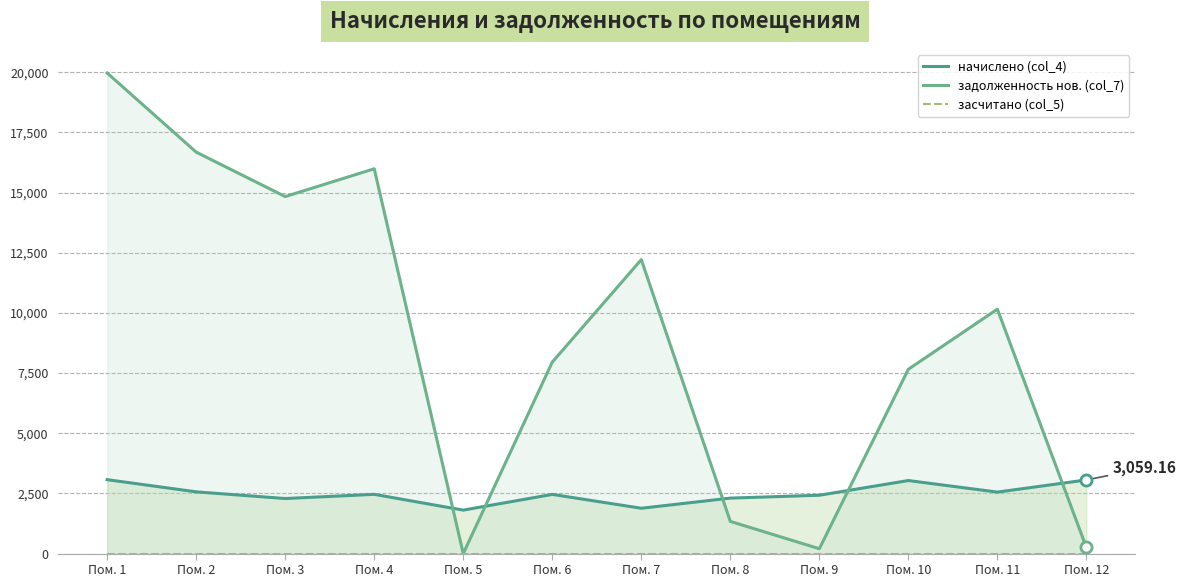

How many categories are shown in the chart?

12